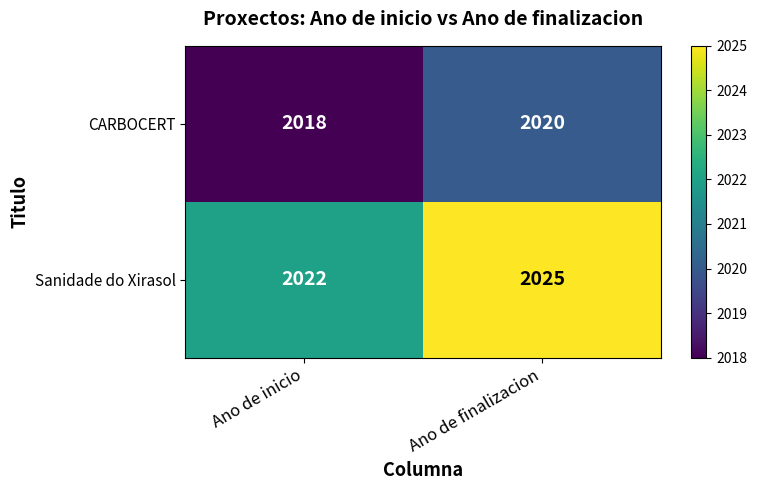

Which series changed the most between Ano de inicio and Ano de finalizacion?

Sanidade do Xirasol